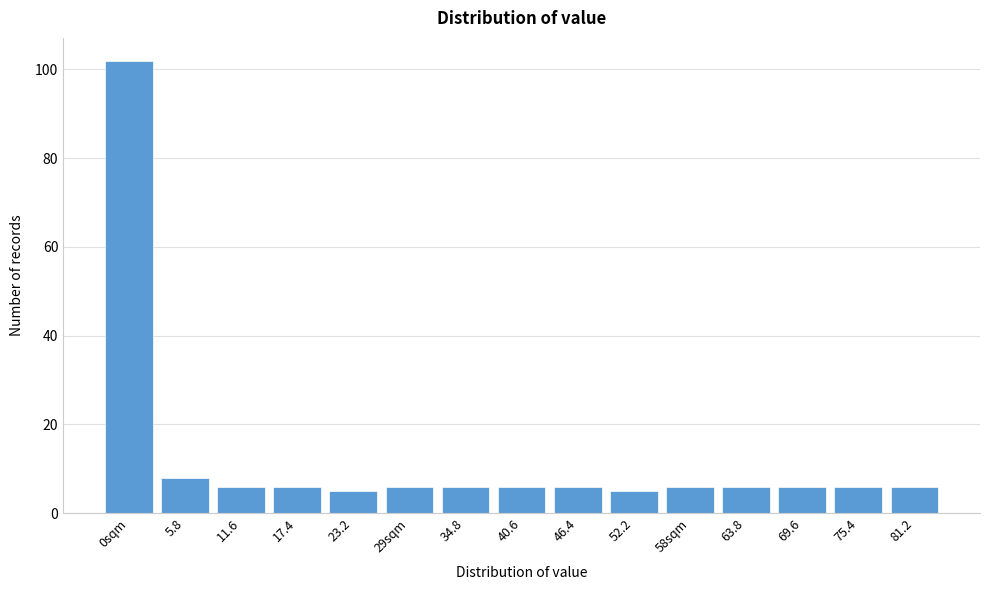

Reading left to right, extract all data points from this chart.

0sqm=102	5.8=8	11.6=6	17.4=6	23.2=5	29sqm=6	34.8=6	40.6=6	46.4=6	52.2=5	58sqm=6	63.8=6	69.6=6	75.4=6	81.2=6